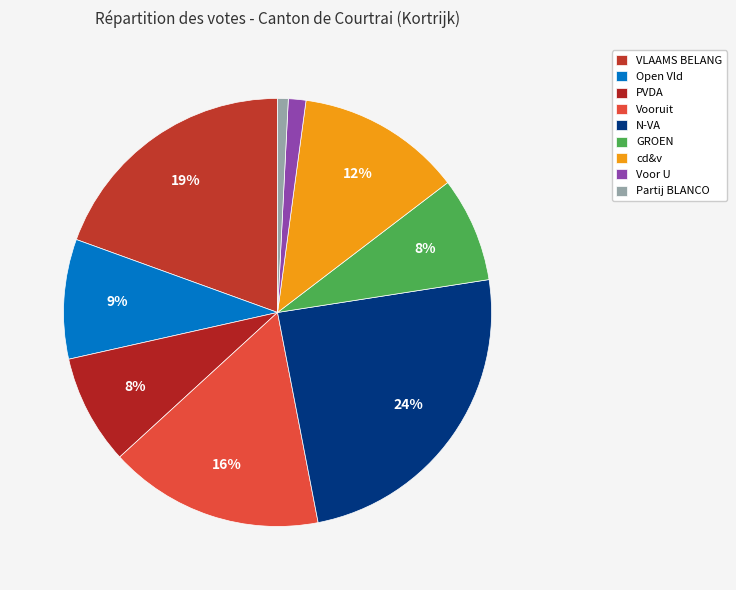

Count the number of slices in the pie.

9